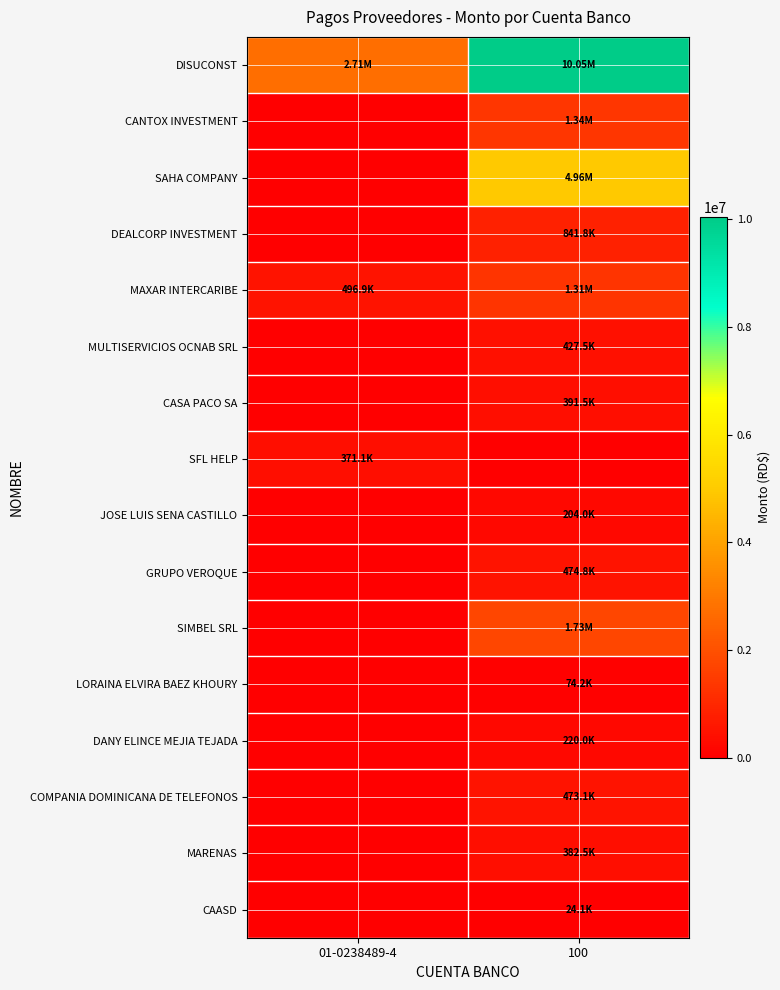

Reading left to right, list all the values displayed in this chart.

DISUCONST: 01-0238489-4=2708100.0	100=10045020.0
CANTOX INVESTMENT: 01-0238489-4=0.0	100=1335907.5
SAHA COMPANY: 01-0238489-4=0.0	100=4957395.0
DEALCORP INVESTMENT: 01-0238489-4=0.0	100=841812.0
MAXAR INTERCARIBE: 01-0238489-4=496875.0	100=1314520.0
MULTISERVICIOS OCNAB SRL: 01-0238489-4=0.0	100=427500.0
CASA PACO SA: 01-0238489-4=0.0	100=391500.0
SFL HELP: 01-0238489-4=371110.0	100=0.0
JOSE LUIS SENA CASTILLO: 01-0238489-4=0.0	100=204000.0
GRUPO VEROQUE: 01-0238489-4=0.0	100=474750.0
SIMBEL SRL: 01-0238489-4=0.0	100=1730647.0
LORAINA ELVIRA BAEZ KHOURY: 01-0238489-4=0.0	100=74154.1
DANY ELINCE MEJIA TEJADA: 01-0238489-4=0.0	100=220000.0
COMPANIA DOMINICANA DE TELEFONOS: 01-0238489-4=0.0	100=473070.3
MARENAS: 01-0238489-4=0.0	100=382500.0
CAASD: 01-0238489-4=0.0	100=24146.0